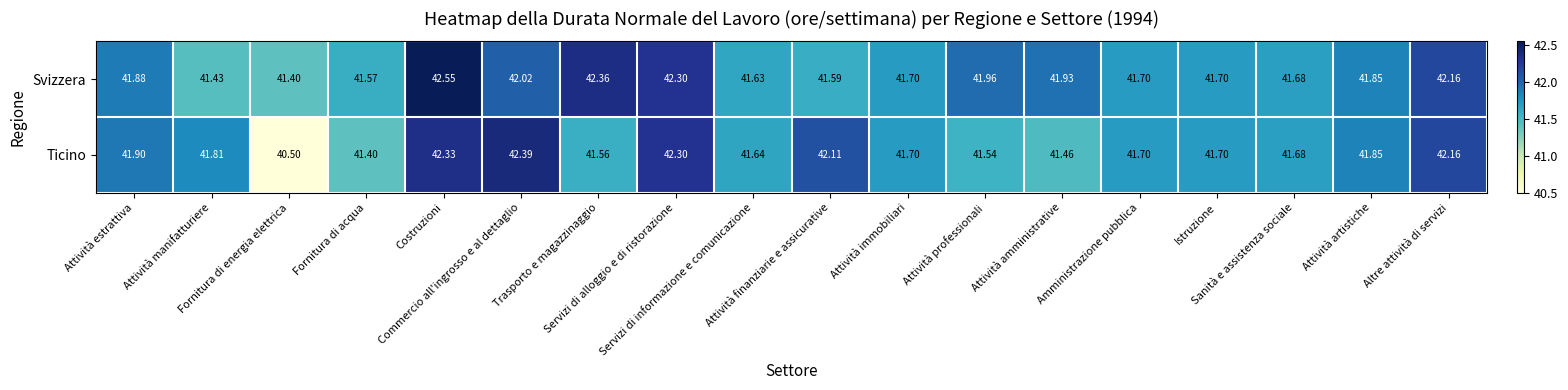

Which series has the largest total across all categories?

Svizzera